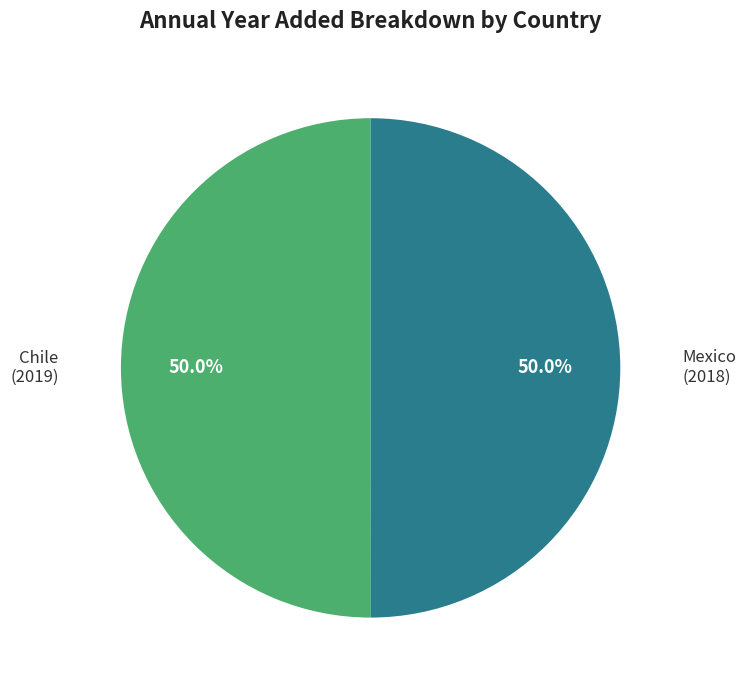

Approximately how many times larger is the value at Mexico compared to Chile?

1.0